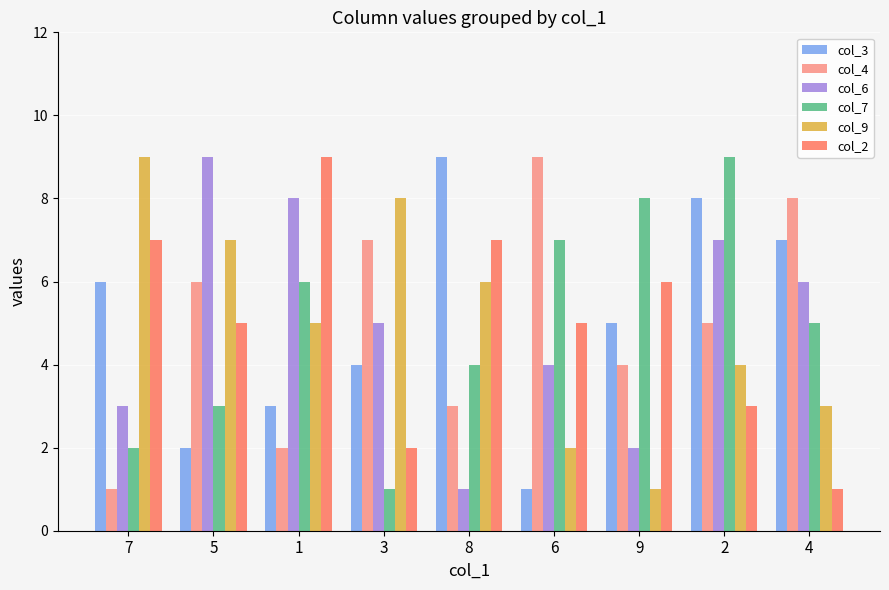

Reading right to left, list all the values displayed in this chart.

col_3: 7	8	5	1	9	4	3	2	6
col_4: 8	5	4	9	3	7	2	6	1
col_6: 6	7	2	4	1	5	8	9	3
col_7: 5	9	8	7	4	1	6	3	2
col_9: 3	4	1	2	6	8	5	7	9
col_2: 1	3	6	5	7	2	9	5	7